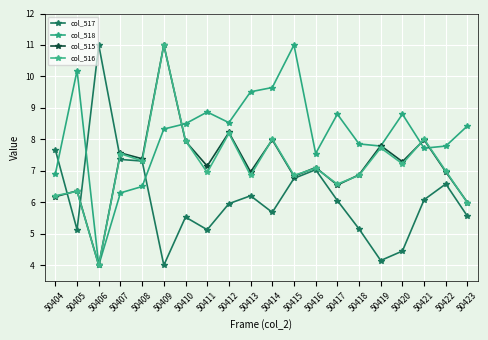

Is the value of col_515 at 50407 greater than the value of col_517 at 50404?

No